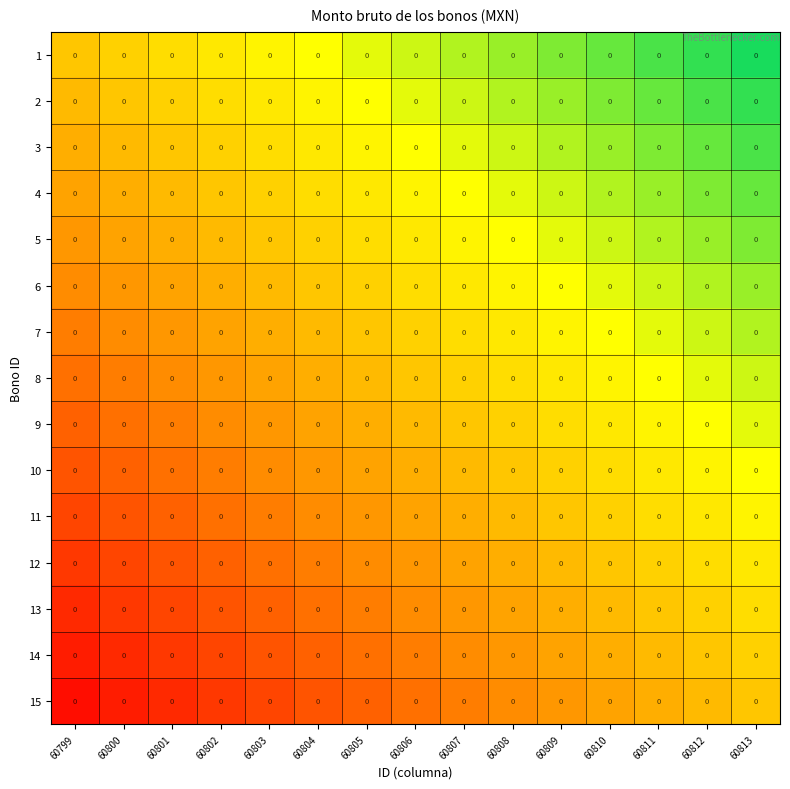

Where is 12 nearest to the value 0?

60810